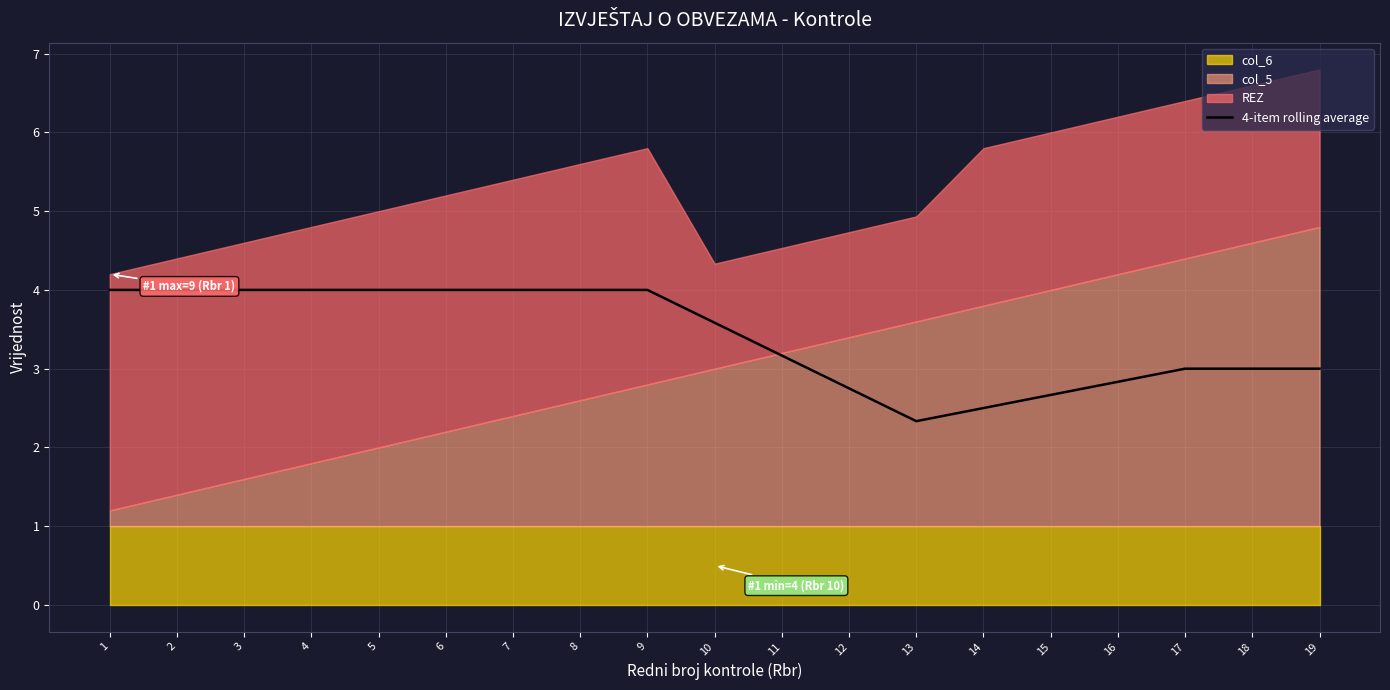

Reading left to right, list all the values displayed in this chart.

1=4.0	2=4.0	3=4.0	4=4.0	5=4.0	6=4.0	7=4.0	8=4.0	9=4.0	10=3.6	11=3.2	12=2.8	13=2.3	14=2.5	15=2.7	16=2.8	17=3.0	18=3.0	19=3.0